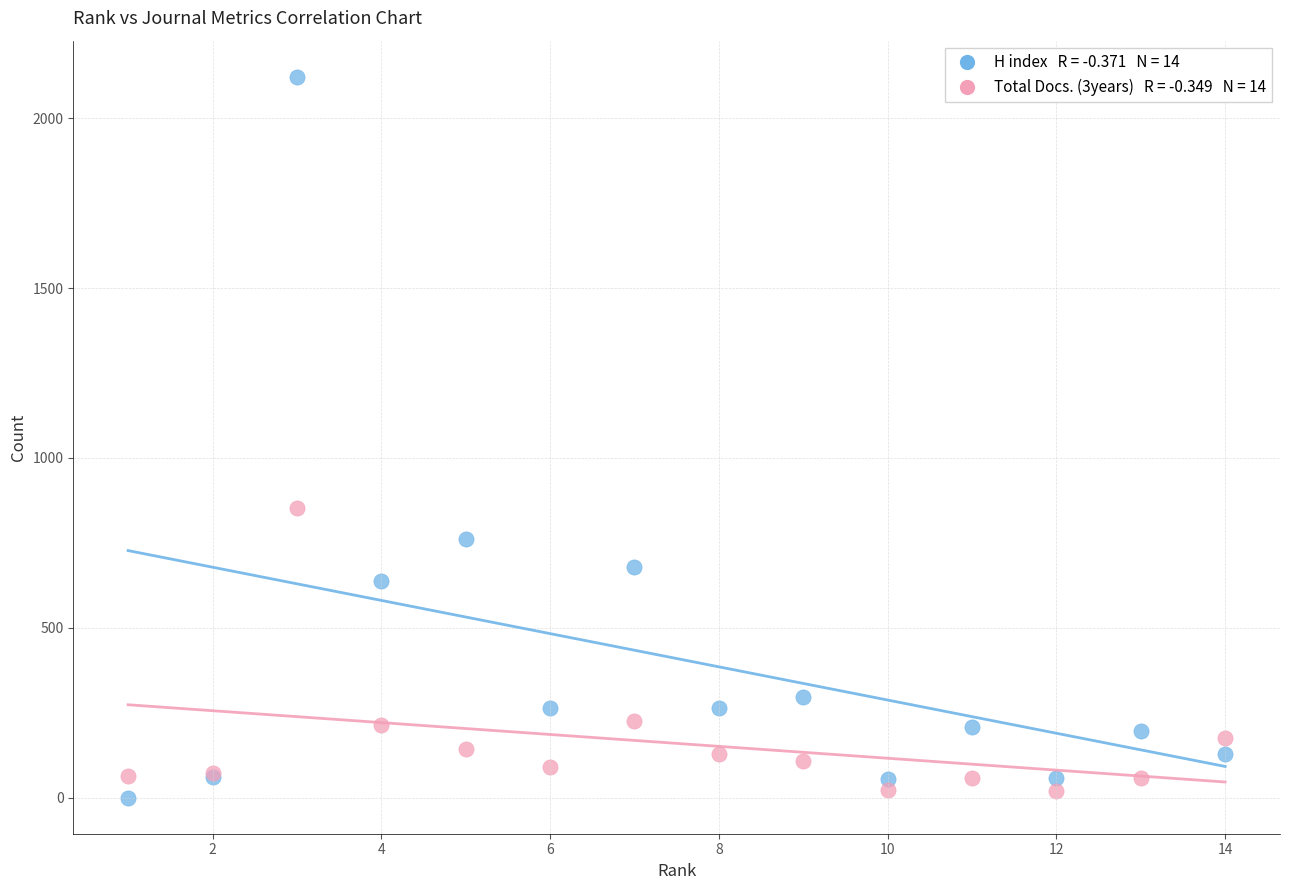

Across all series, what Y value is closest to 1061?

852